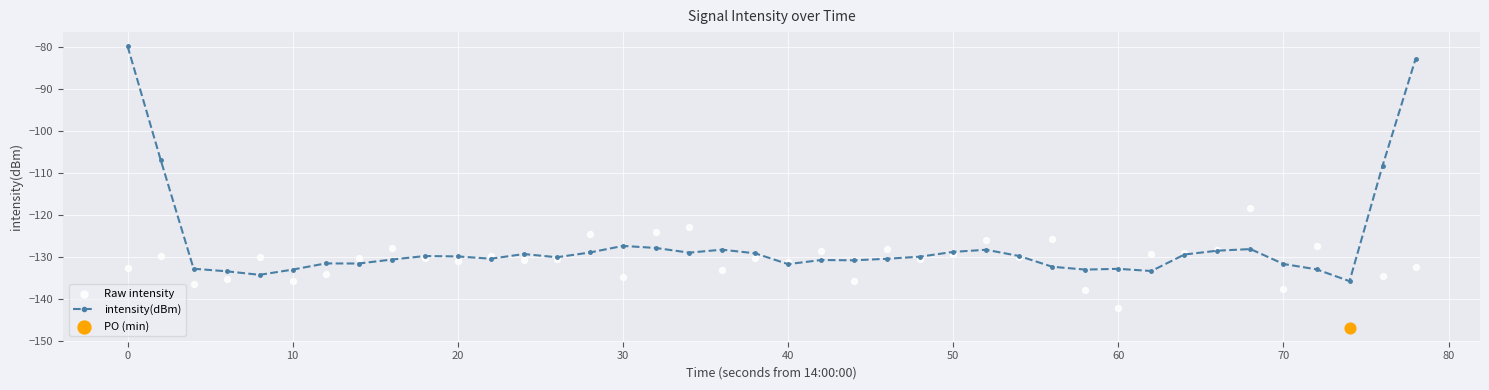

At how many categories does at least one series exceed -105?

2